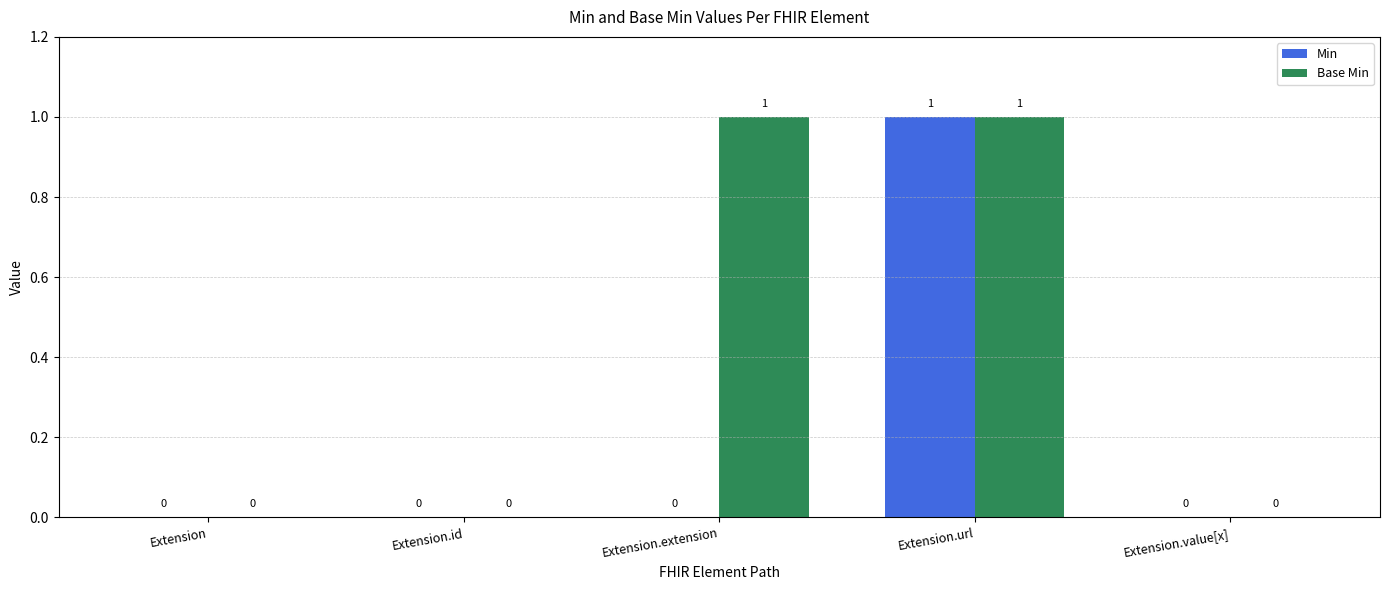

The value of Min at Extension.id is 0. True or false?

True